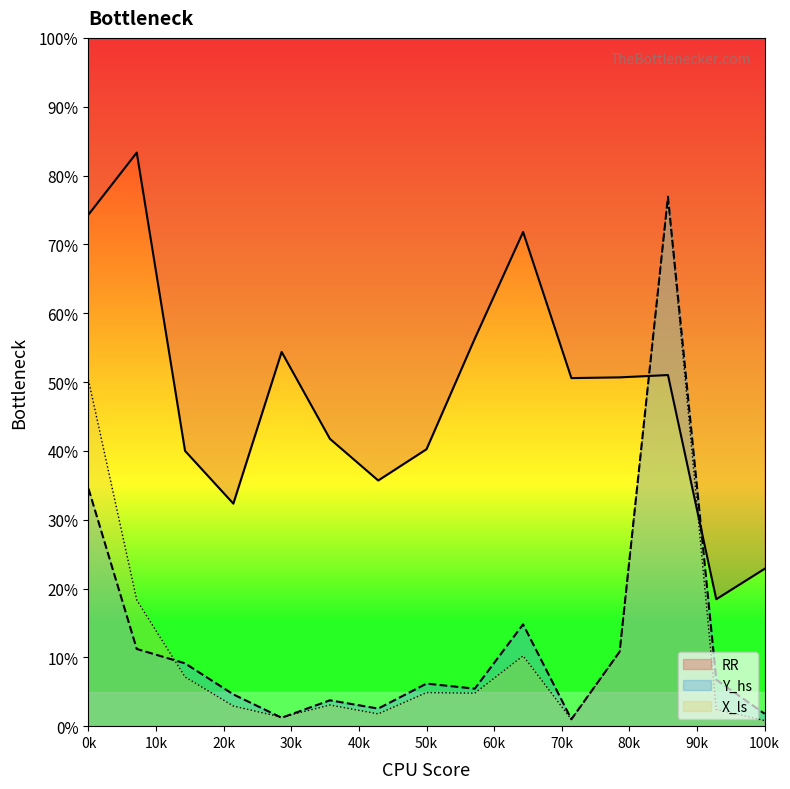

Which series has the widest spread of values?

X_ls